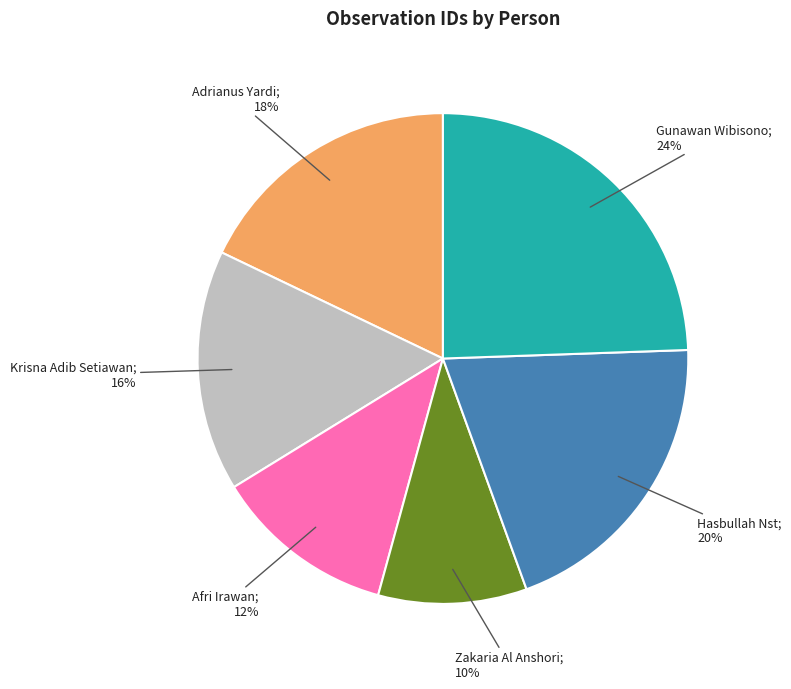

To the nearest percent, what is the average slice percentage?

17%